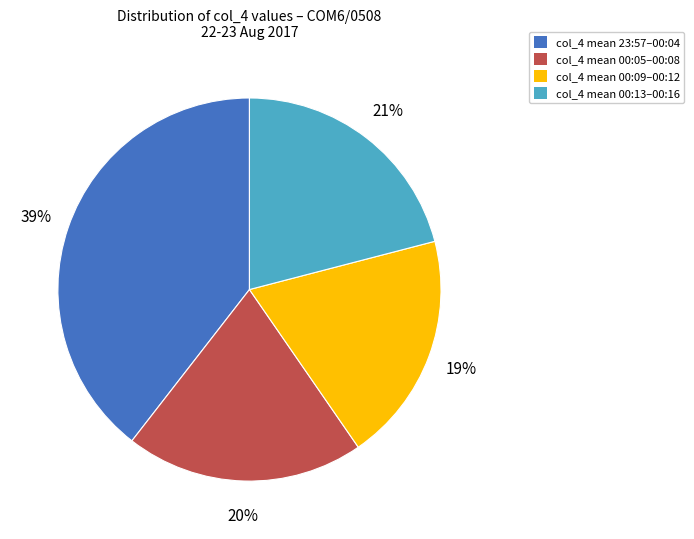

To the nearest percent, what is the difference between the largest and smallest slice percentages?

20%